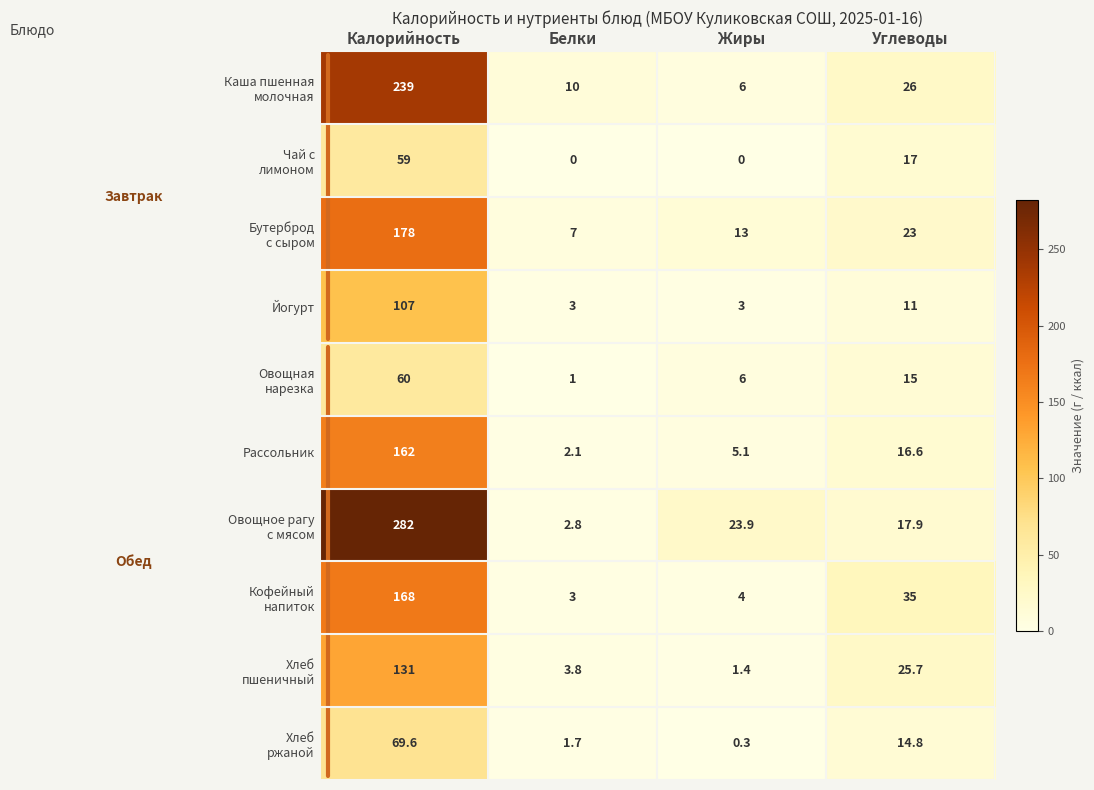

What is the total value across all series at Калорийность?

1455.6